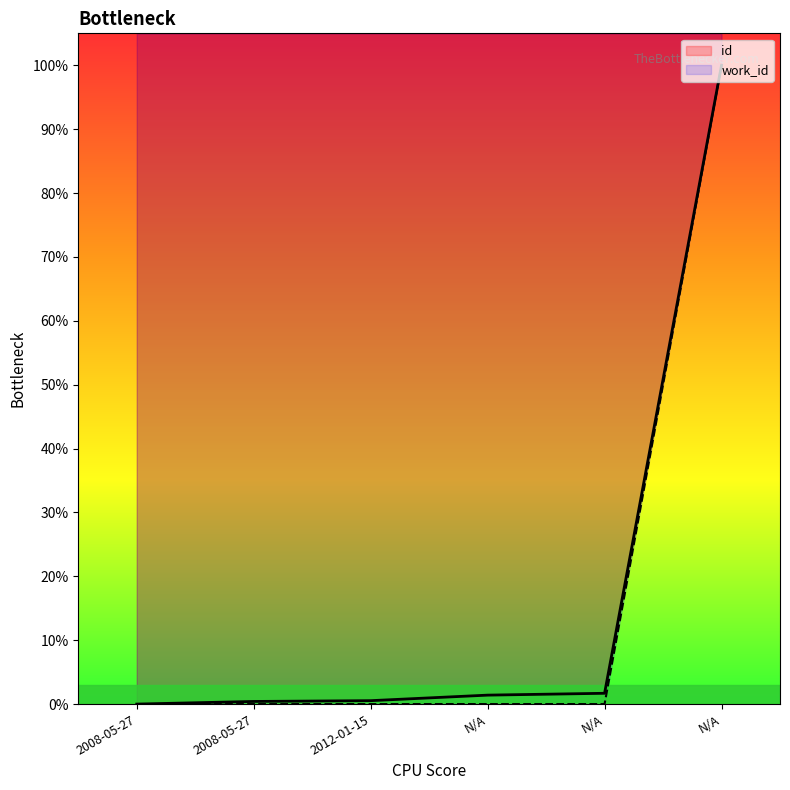

True or false: id has more than 0 points higher than both neighbors.

False